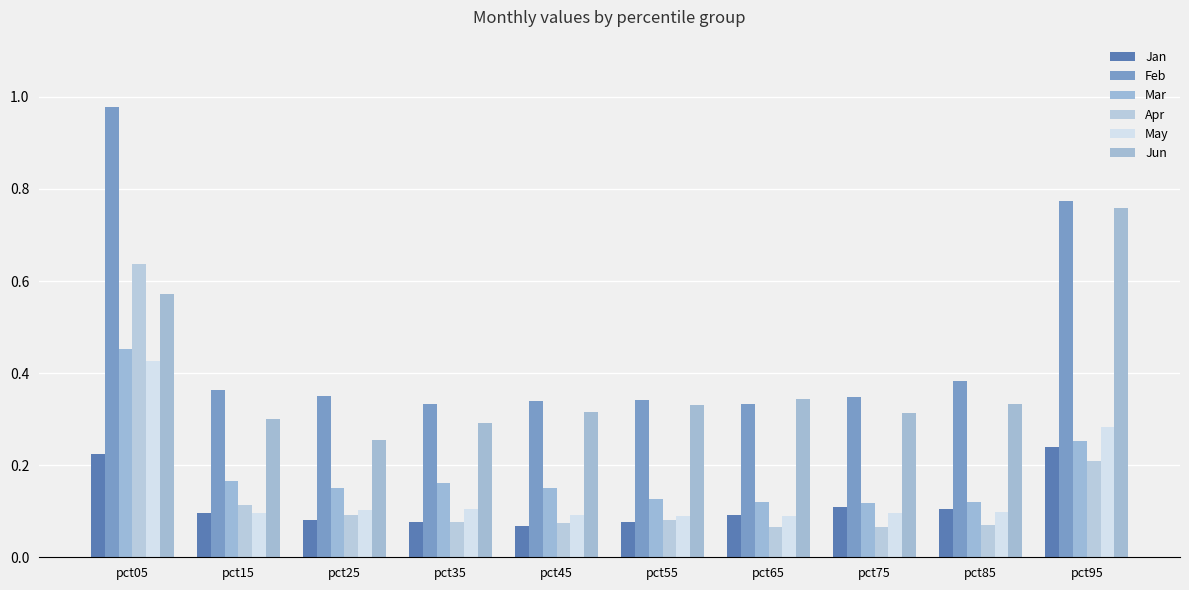

What is the highest value of the Feb series?

1.0